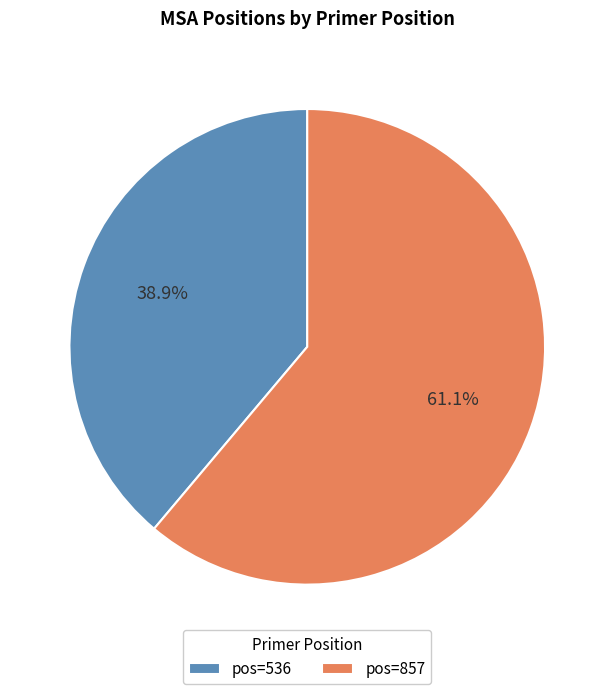

Rank the categories by value from highest to lowest.

pos=857, pos=536